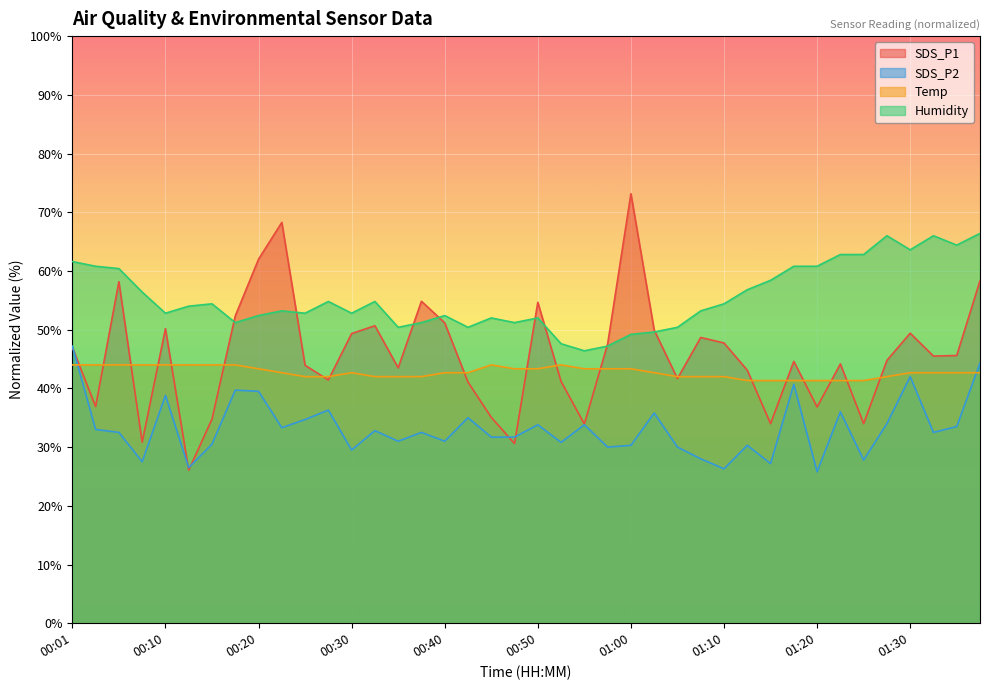

Which series changed the most between 01:05 and 01:32?

Humidity